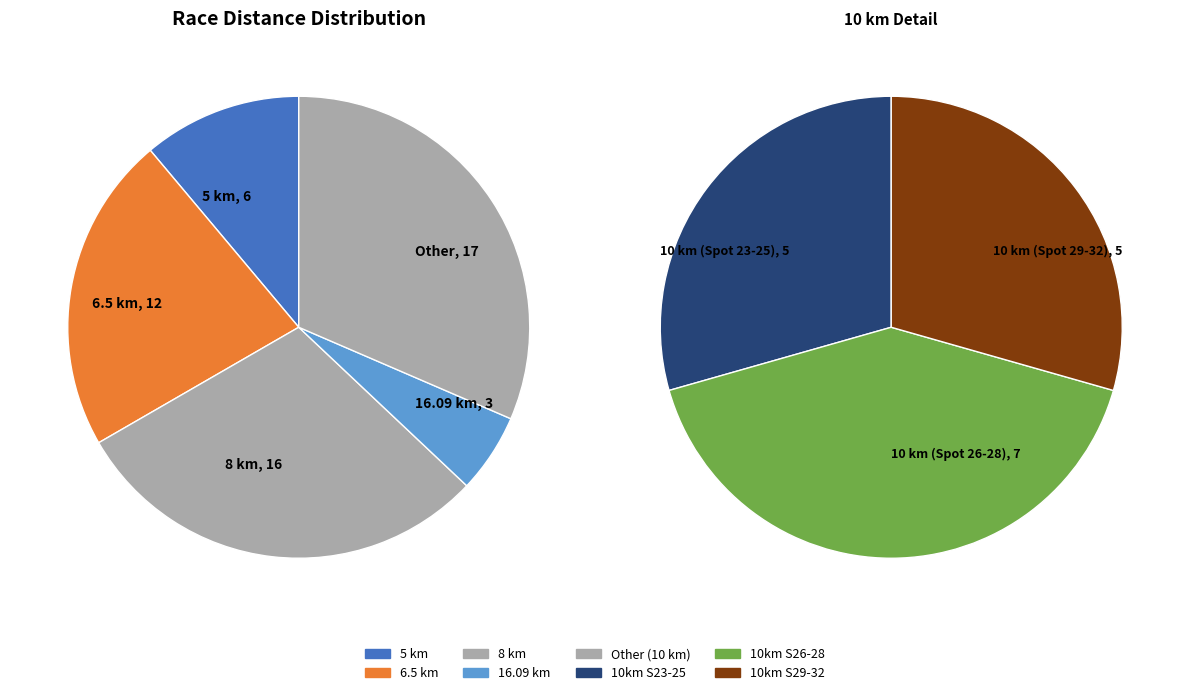

What percentage is the 5 km slice, to the nearest percent?

11%